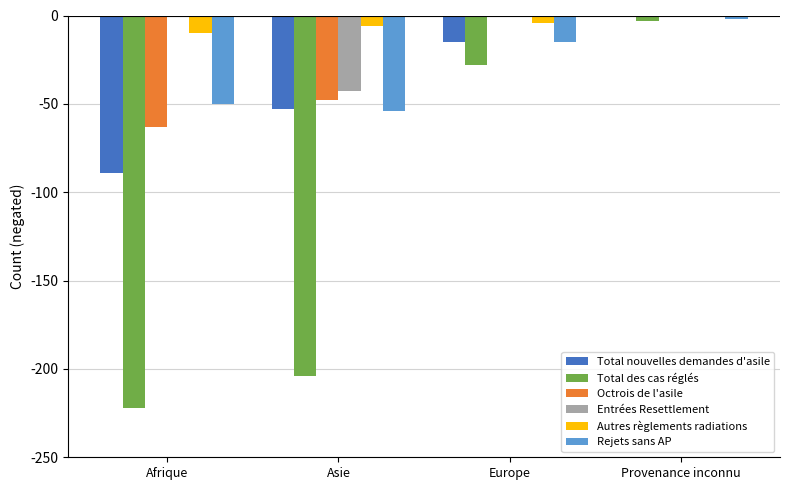

Is it true that Total nouvelles demandes d'asile equals -89 at Afrique?

True